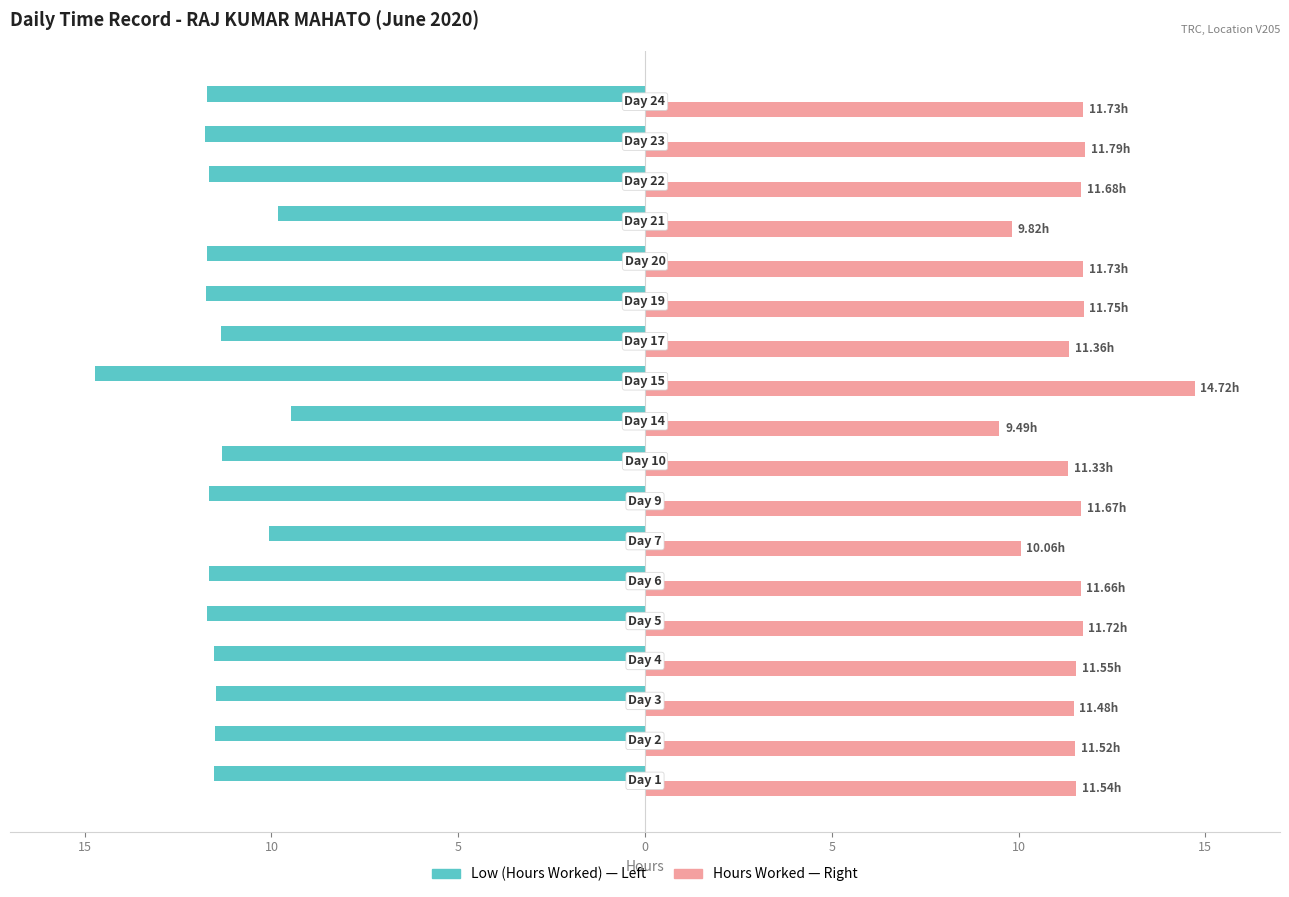

How many bars are there in total?

36